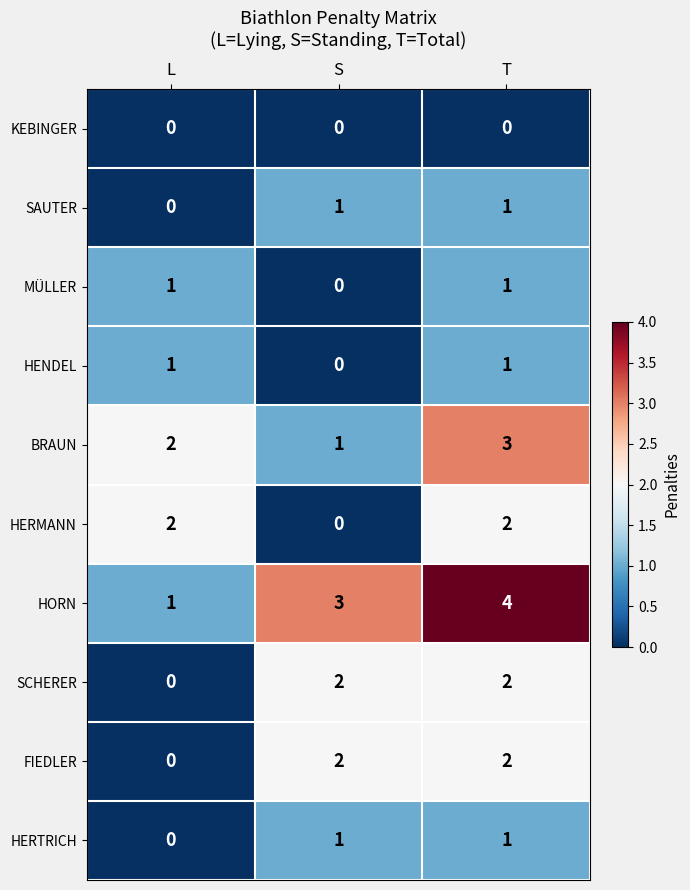

How many SCHERER values are between 0 and 2?

3